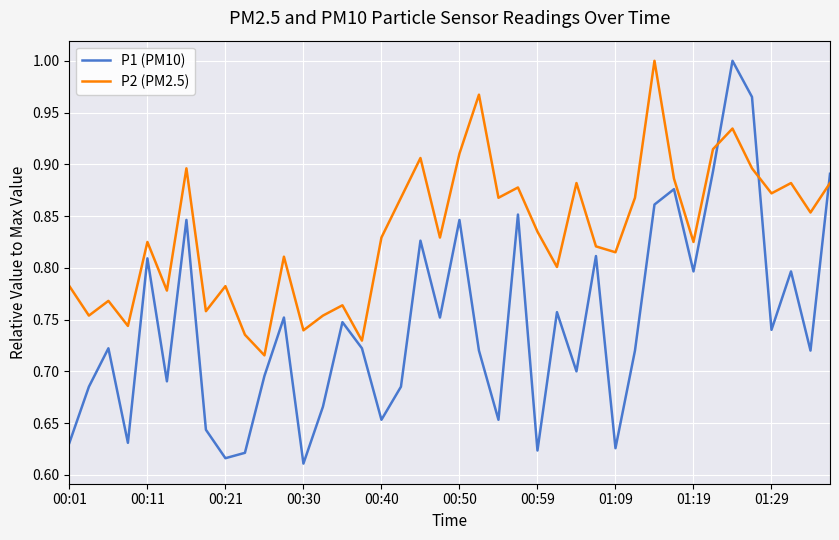

What is the difference between the maximum and minimum values in the P1 (PM10) series?

0.4